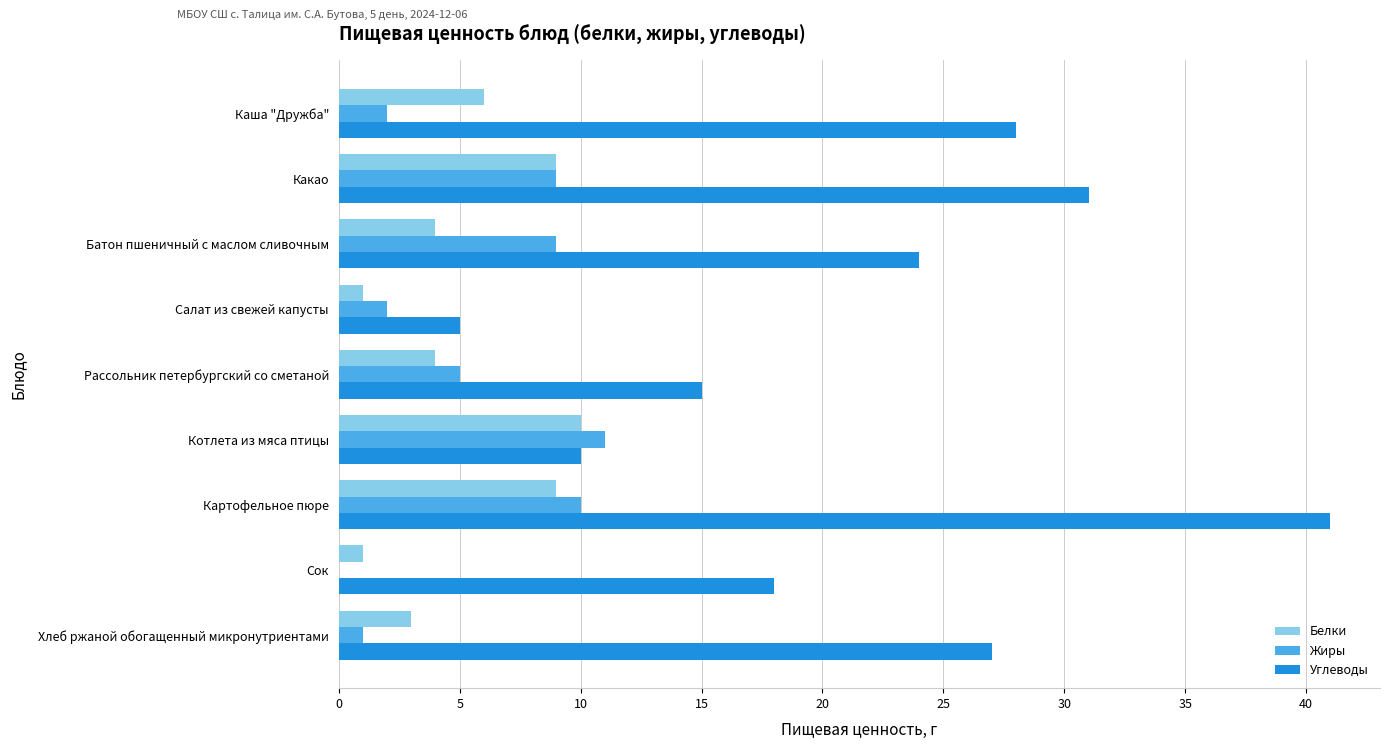

Which series changed the most between Рассольник петербургский со сметаной and Хлеб ржаной обогащенный микронутриентами?

Углеводы